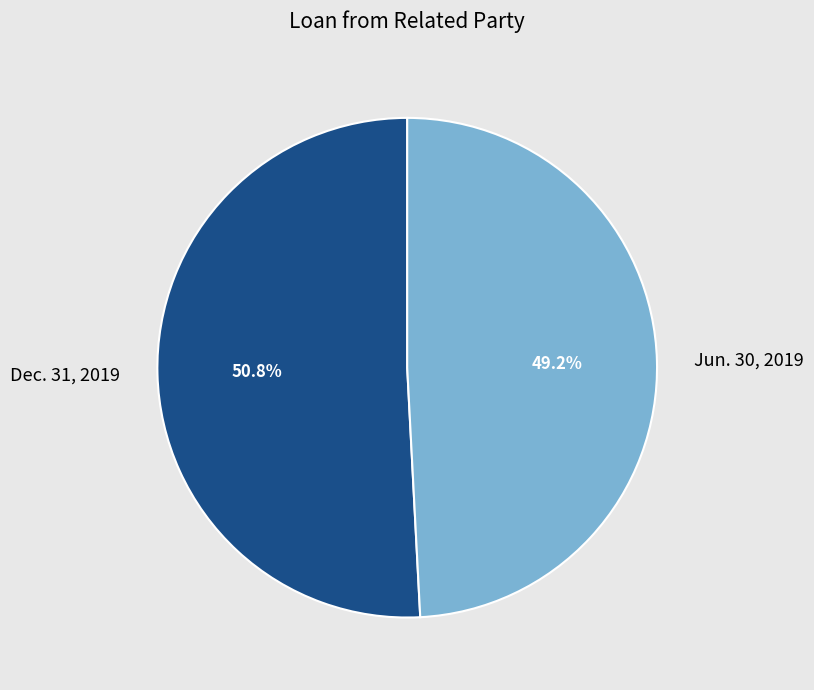

To the nearest percent, what is the difference between the largest and smallest slice percentages?

2%